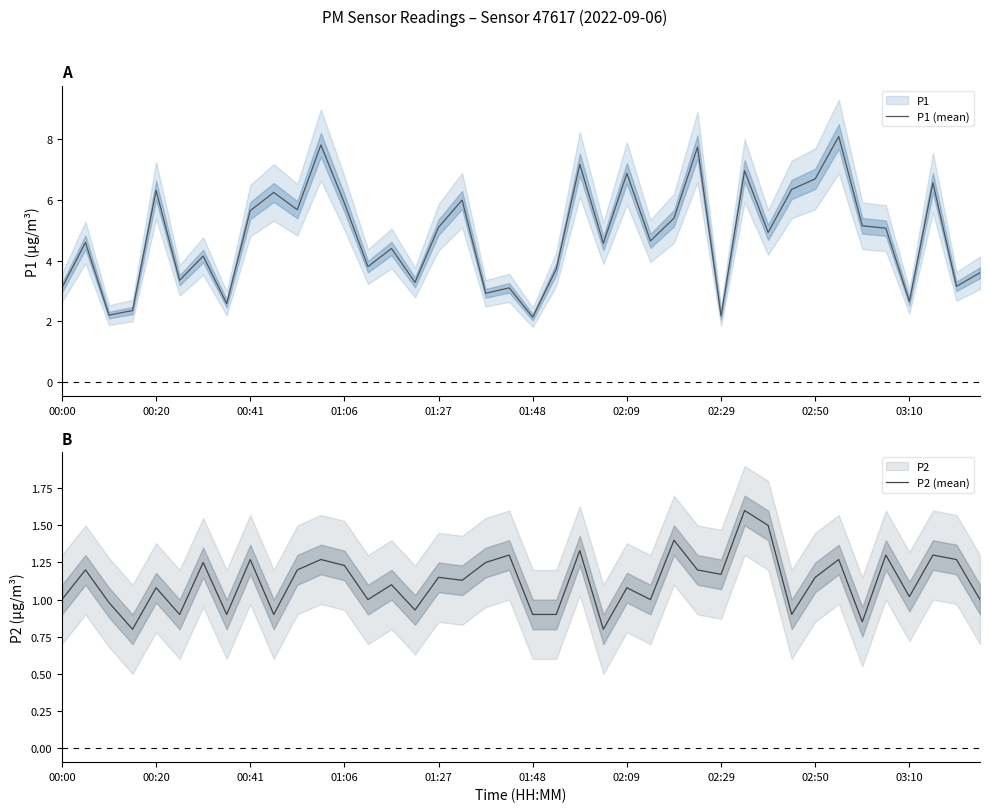

What is the lowest value of the P1 (mean) series?

2.1